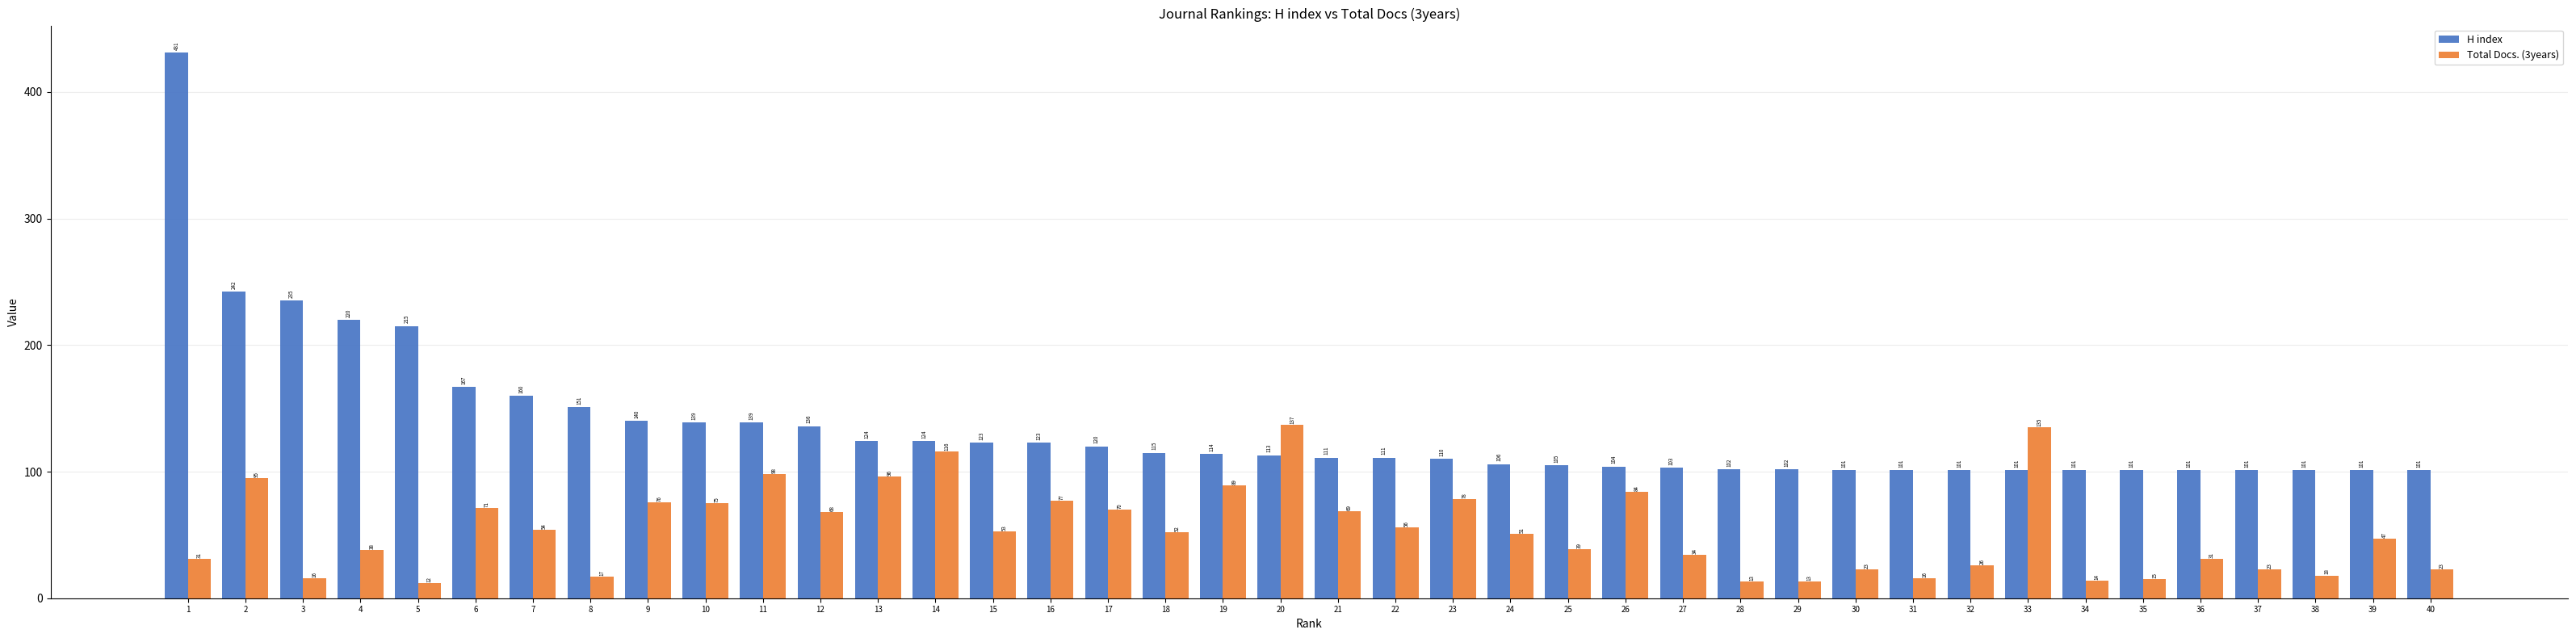

What is the value of the Total Docs. (3years) bar at the 1st from the left?

31